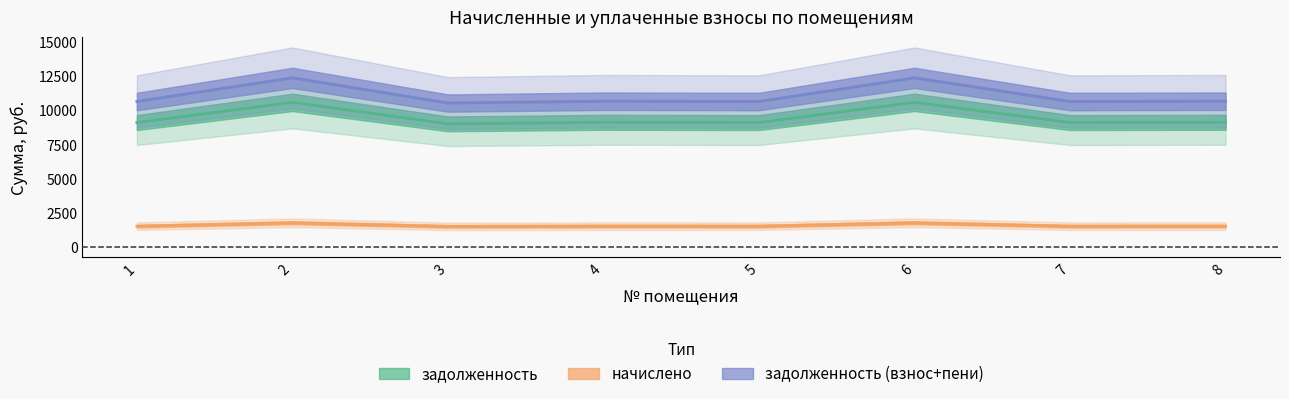

What is the average value of the задолженность (взнос+пени) series?

11082.6